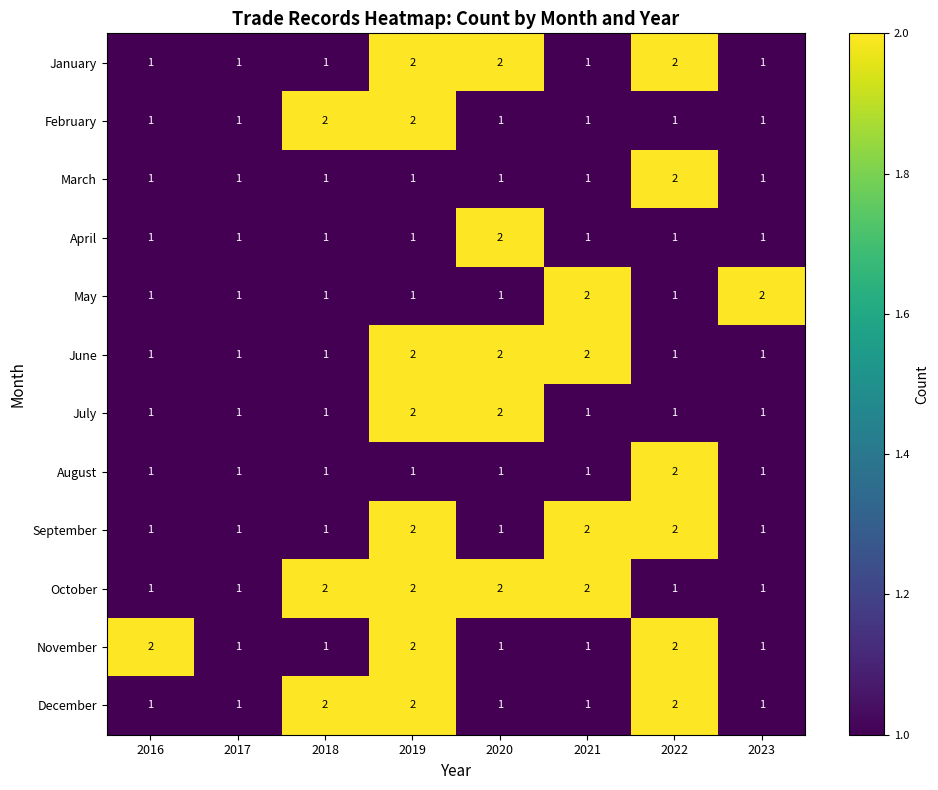

The value of July at 2017 is 1. True or false?

True